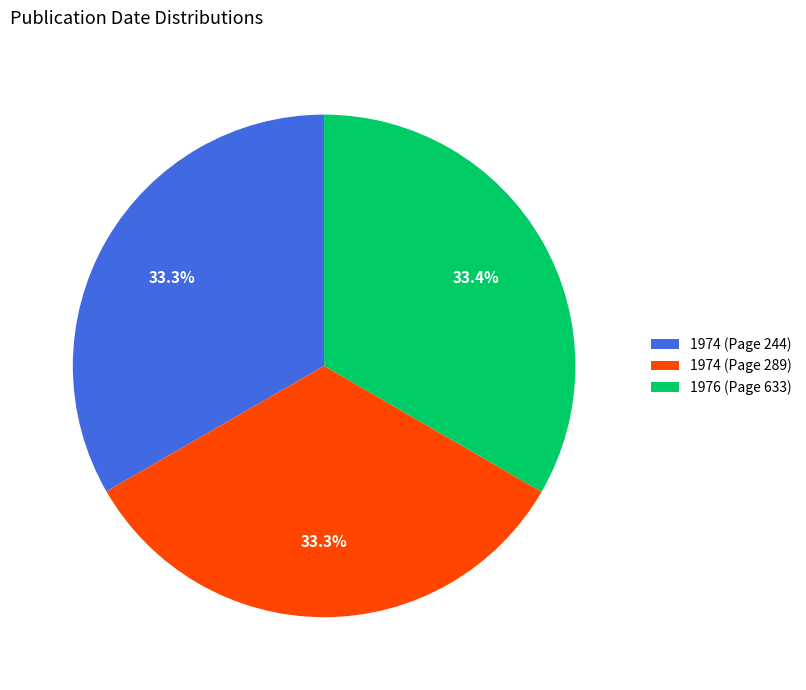

What is the ratio of the value at 1976 (Page 633) to the value at 1974 (Page 289)?

1.0